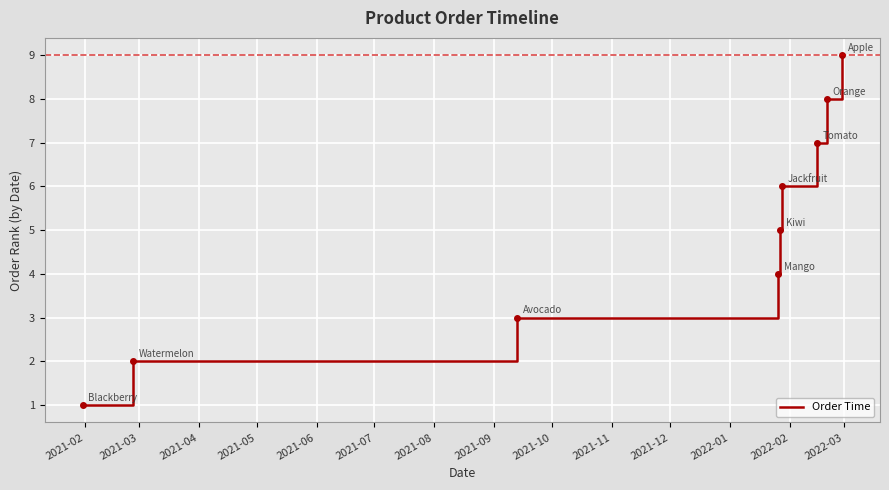

Reading left to right, transcribe all the data shown in this chart.

1	2	3	4	5	6	7	8	9